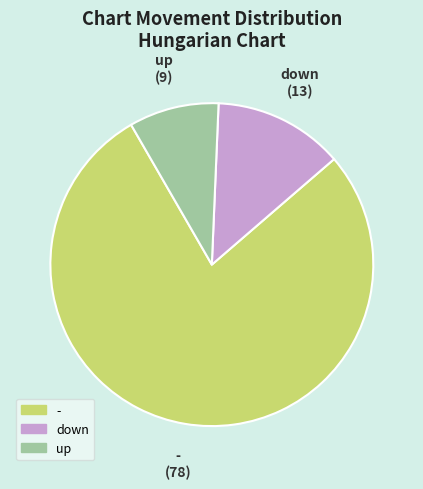

Which slice is the smallest?

up